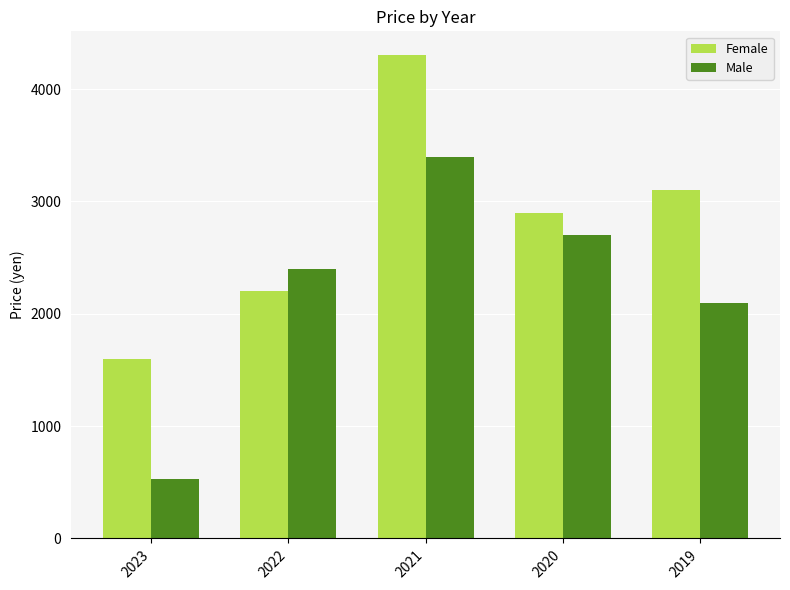

What is the difference between the Male values at 2023 and 2021?

2870